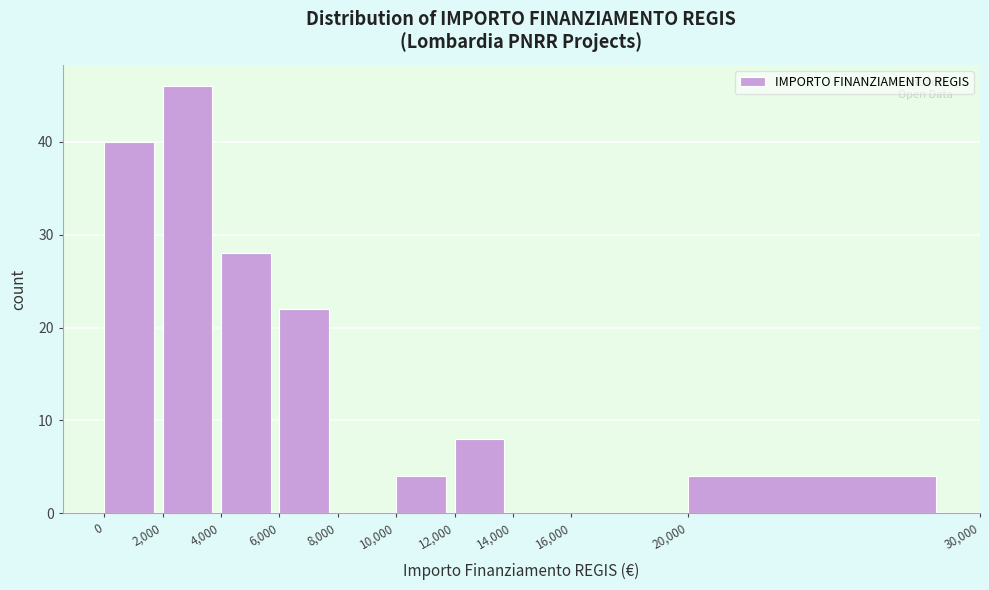

Which range on the x-axis has the tallest bar?

2,000 to 4,000